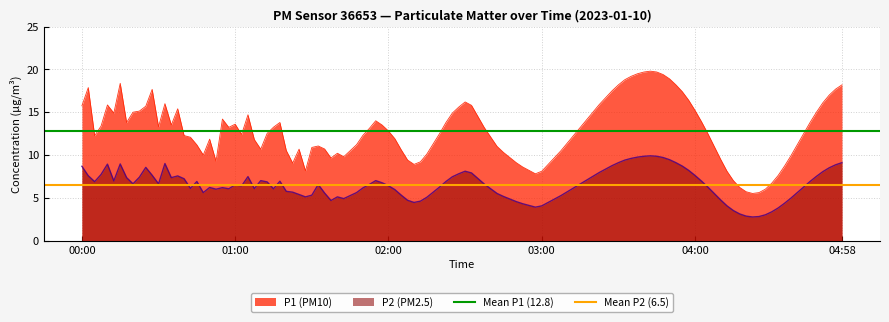

True or false: P2 (PM2.5) and P1 (PM10) intersect in this chart.

False